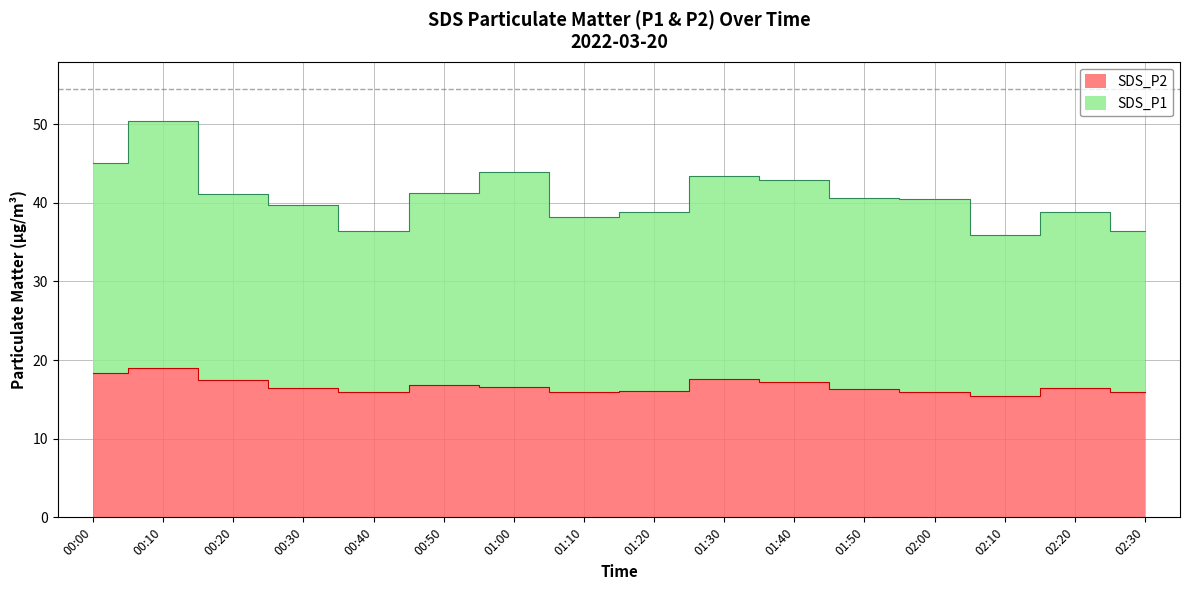

Which series has the widest spread of values?

SDS_P1